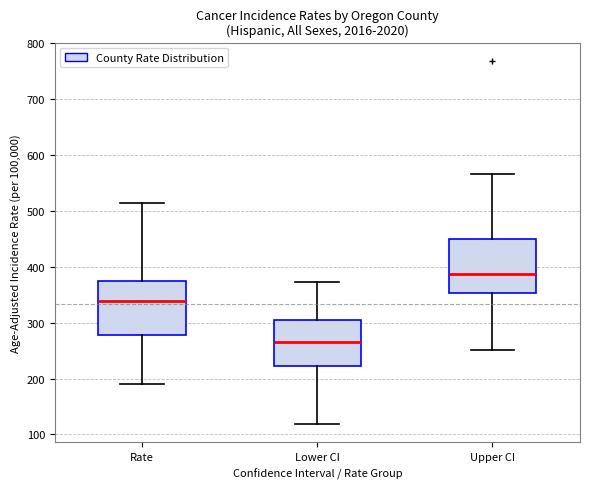

Reading left to right, transcribe this box plot: for each box, give where its median line is, the range the box spans, and where its two whiskers end, as read against the y-axis. The values are not printed on the chart, so give them approximately, as read against the axis.

Rate: median 340, box 280 to 380, whiskers 190 to 510
Lower CI: median 270, box 220 to 310, whiskers 120 to 370
Upper CI: median 390, box 350 to 450, whiskers 250 to 570